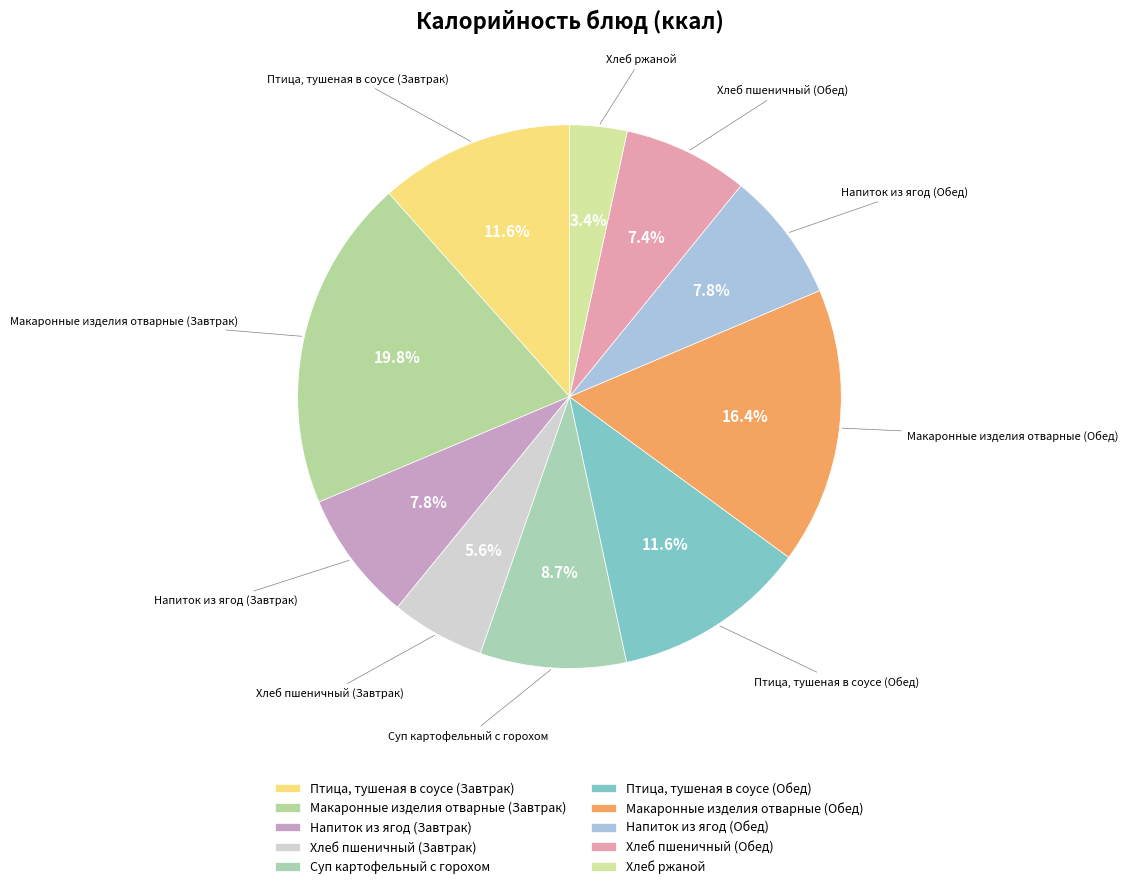

Approximately how many times larger is the value at Хлеб пшеничный (Завтрак) compared to Птица, тушеная в соусе (Обед)?

0.5